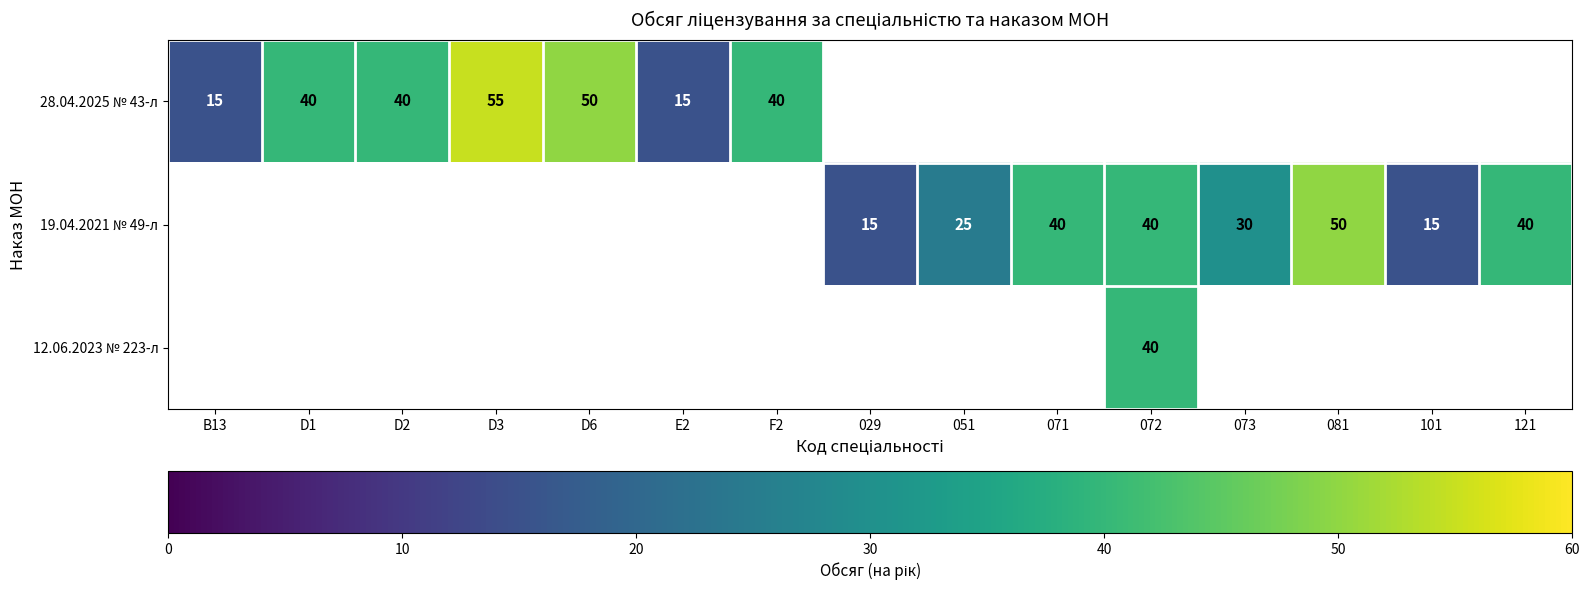

The value of 19.04.2021 № 49-л at 101 is 9. True or false?

False